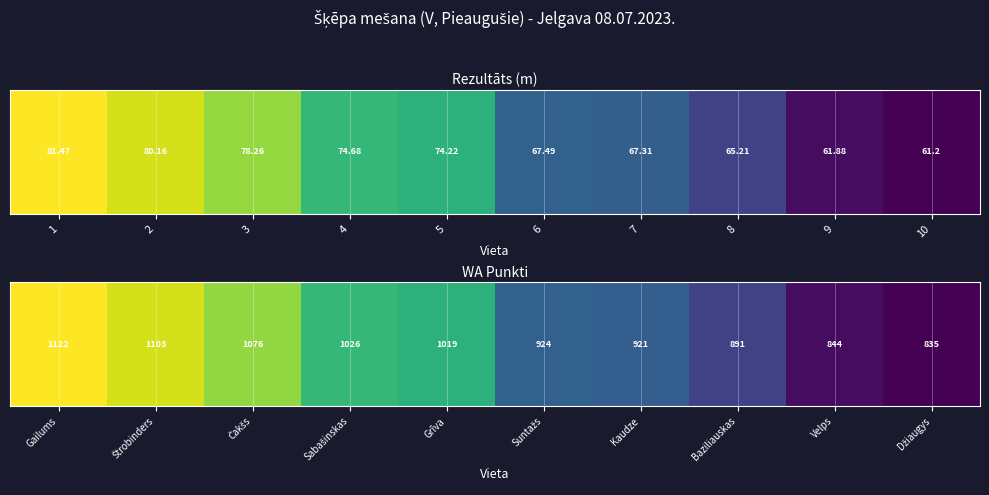

Rank the categories by value from lowest to highest.

Džiaugys, Velps, Baziliauskas, Kaudze, Suntažs, Grīva, Sabašinskas, Čakšs, Štrobinders, Gailums